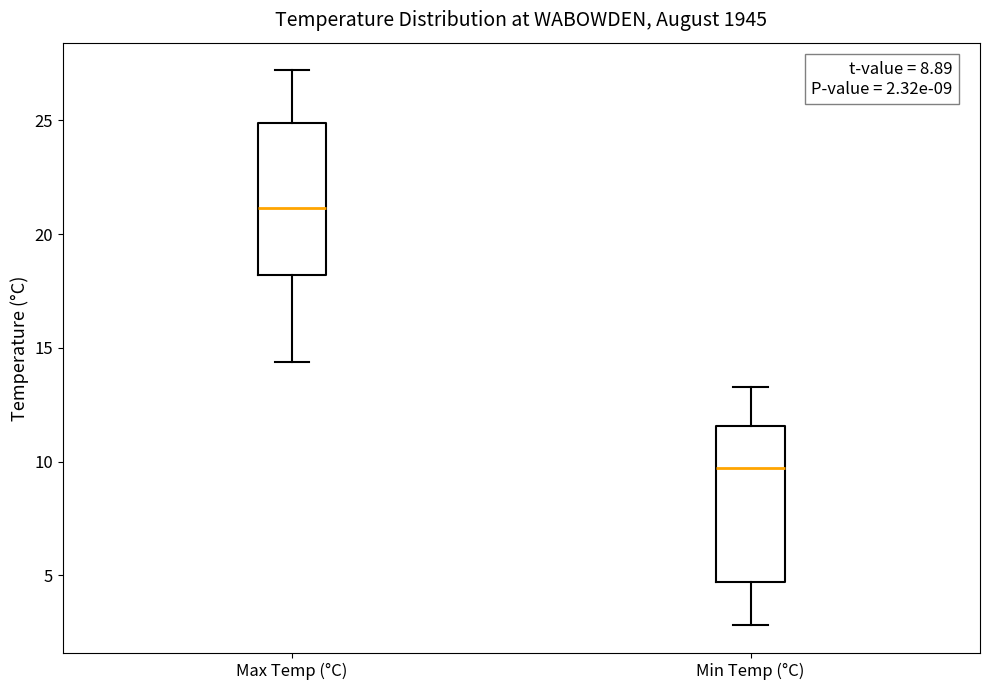

Which box's median line is the lowest?

Min Temp (°C)